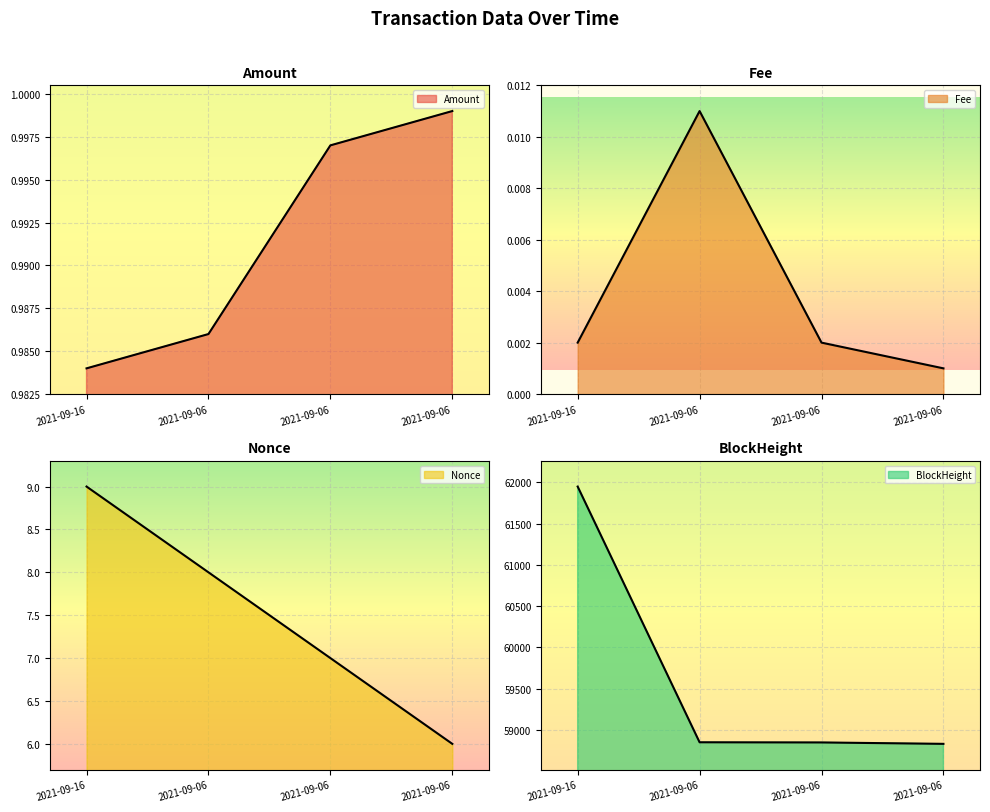

Which has a higher value, 2021-09-06 or 2021-09-06?

2021-09-06